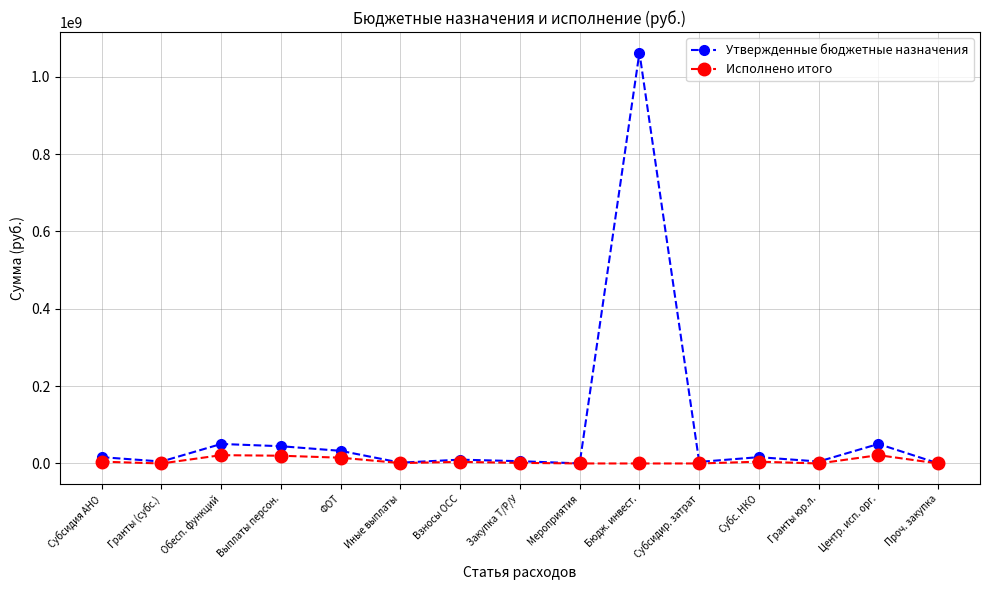

The Утвержденные бюджетные назначения series shows 1636392924.8 at Бюдж. инвест.. True or false?

False